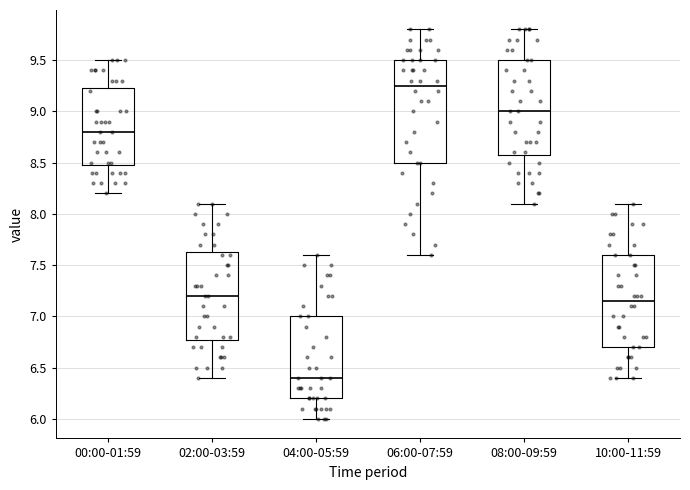

Where is the lower edge of the box for 04:00-05:59 on the y-axis? The values are not printed on the chart, so give them approximately, as read against the axis.

6.20